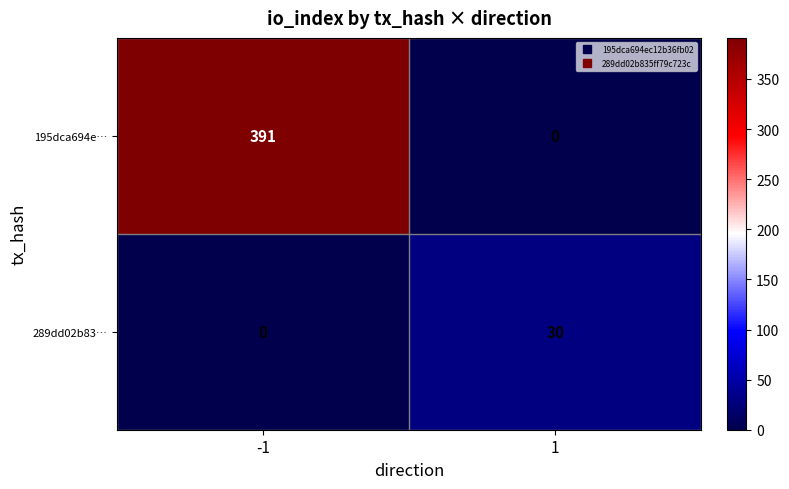

What is the maximum value for 195dca694e…?

391